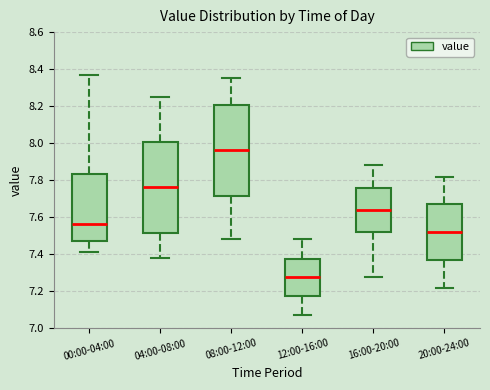

Reading left to right, transcribe this box plot: for each box, give where its median line is, the range the box spans, and where its two whiskers end, as read against the y-axis. The values are not printed on the chart, so give them approximately, as read against the axis.

00:00-04:00: median 7.56, box 7.48 to 7.84, whiskers 7.42 to 8.38
04:00-08:00: median 7.76, box 7.52 to 8.00, whiskers 7.38 to 8.26
08:00-12:00: median 7.96, box 7.72 to 8.20, whiskers 7.48 to 8.36
12:00-16:00: median 7.28, box 7.18 to 7.38, whiskers 7.08 to 7.48
16:00-20:00: median 7.64, box 7.52 to 7.76, whiskers 7.28 to 7.88
20:00-24:00: median 7.52, box 7.38 to 7.68, whiskers 7.22 to 7.82